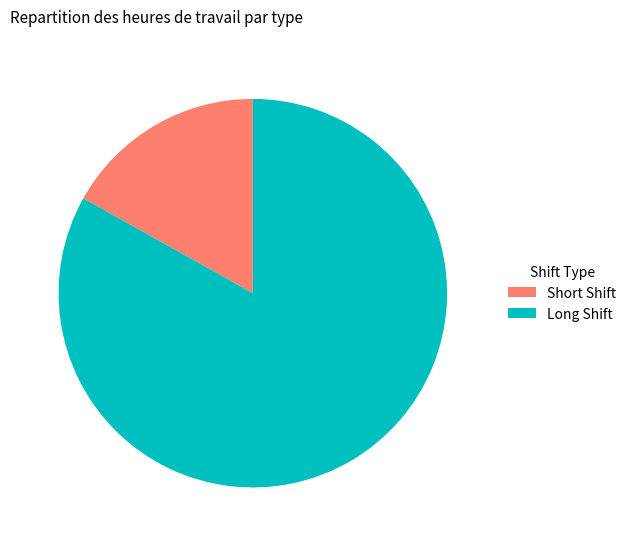

Which slice is the largest?

Long Shift